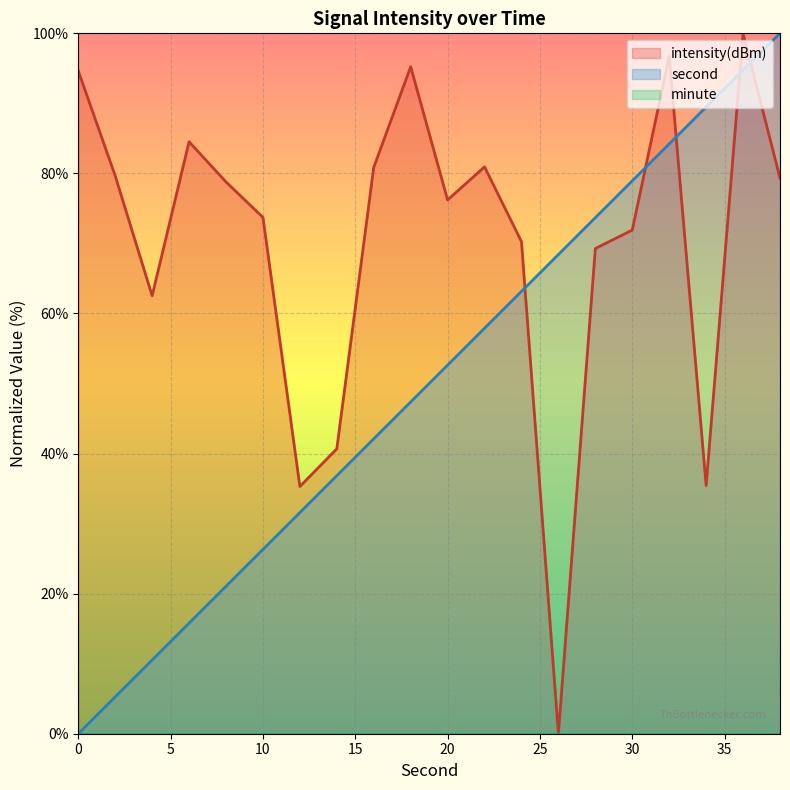

The value of intensity at 20 is 76.2. True or false?

True